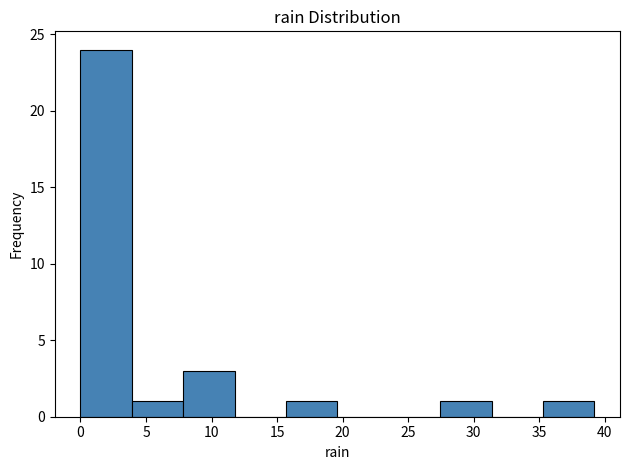

Over which range of the x-axis is the bar tallest?

0.0 to 4.0